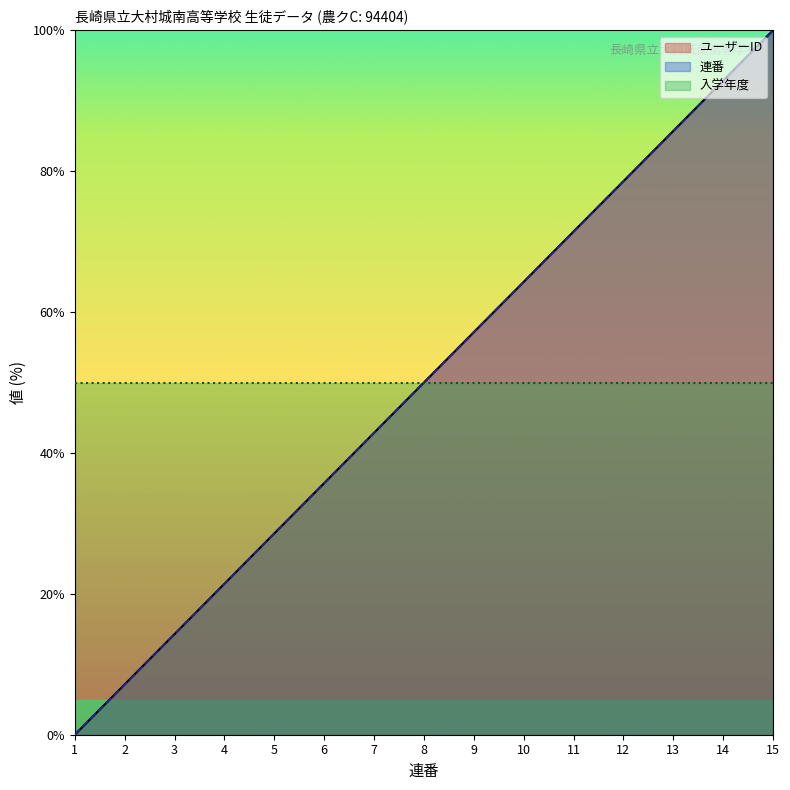

The ユーザーID series shows 114.4 at 12. True or false?

False